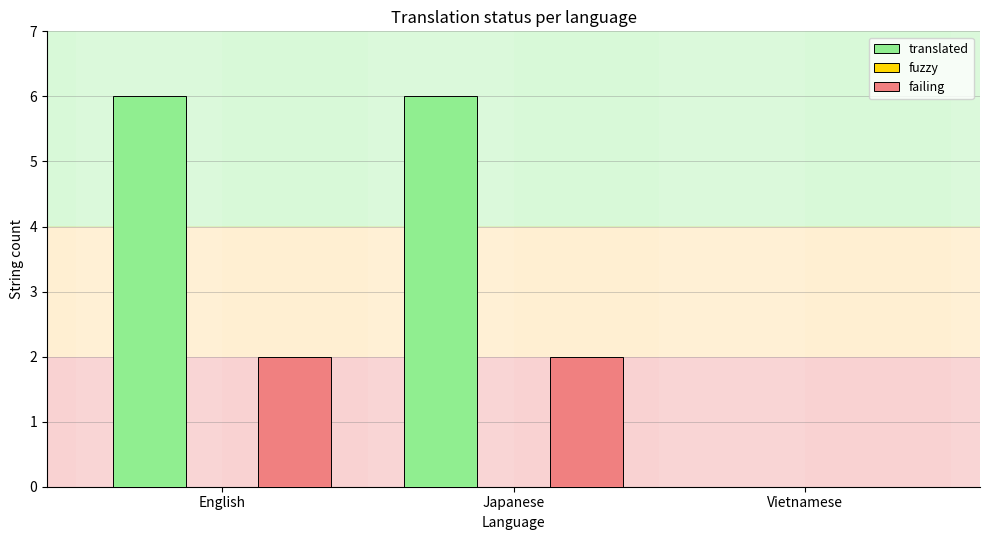

Which series has the widest spread of values?

translated